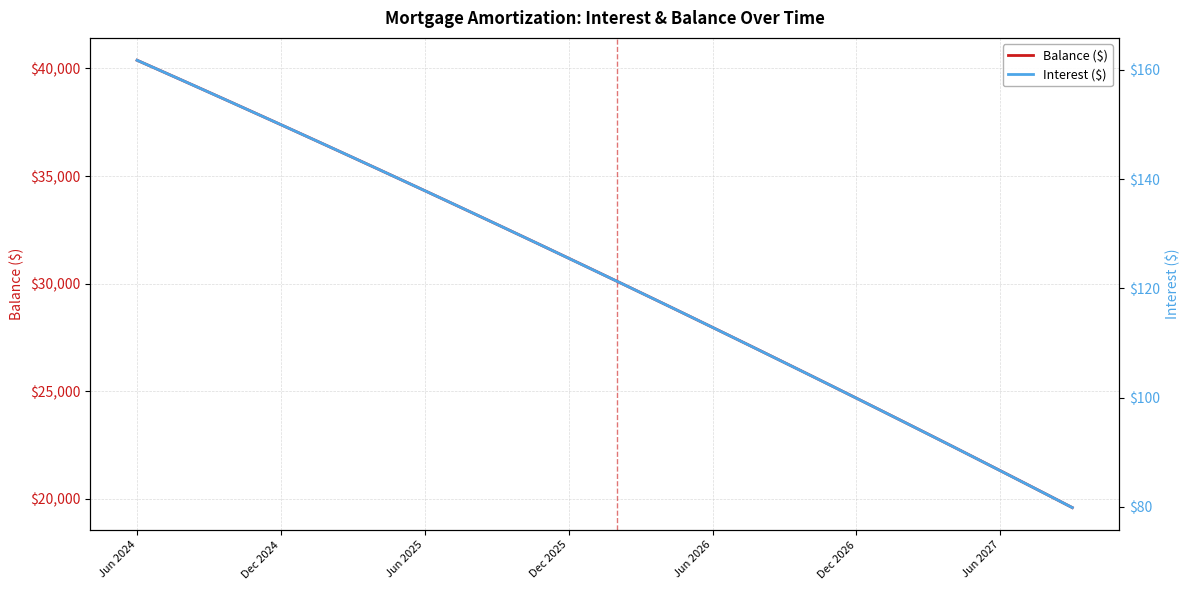

True or false: Balance ($) and Interest ($) cross at least once.

False